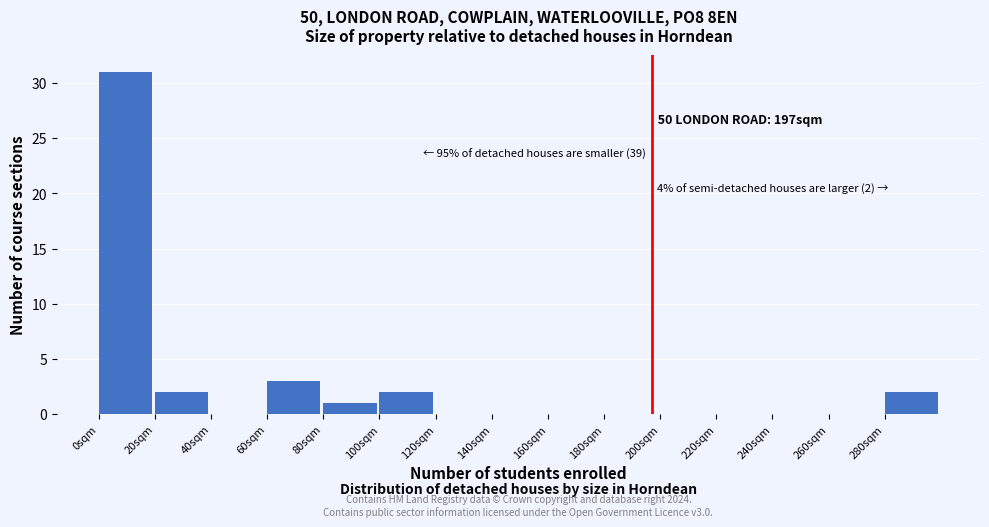

Which range on the x-axis has the tallest bar?

0 to 20